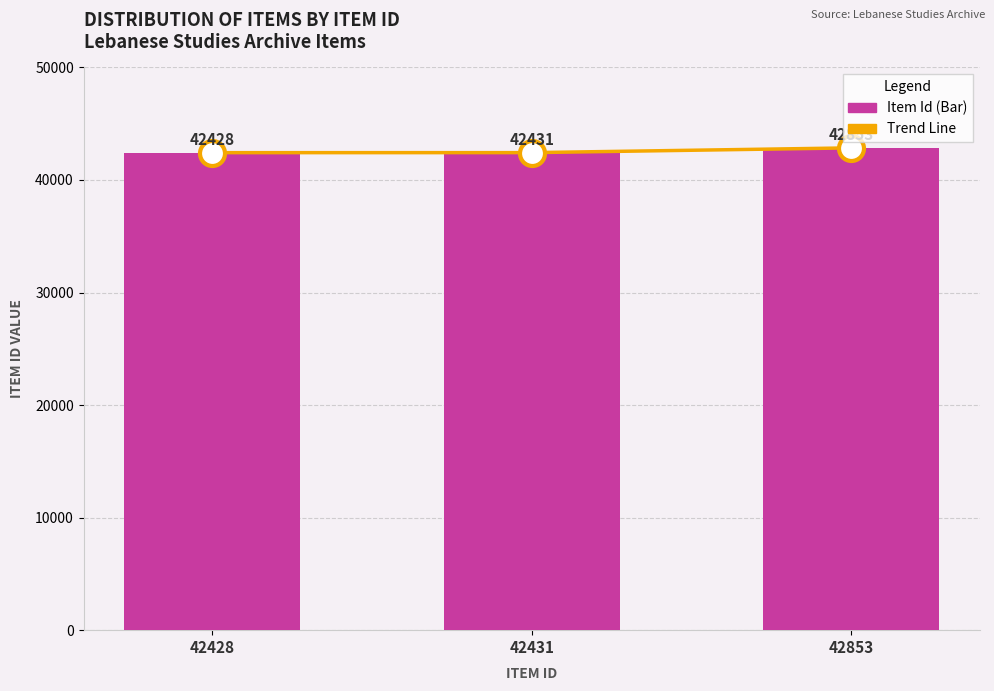

The Item Id series shows 42428 at 42428. True or false?

True